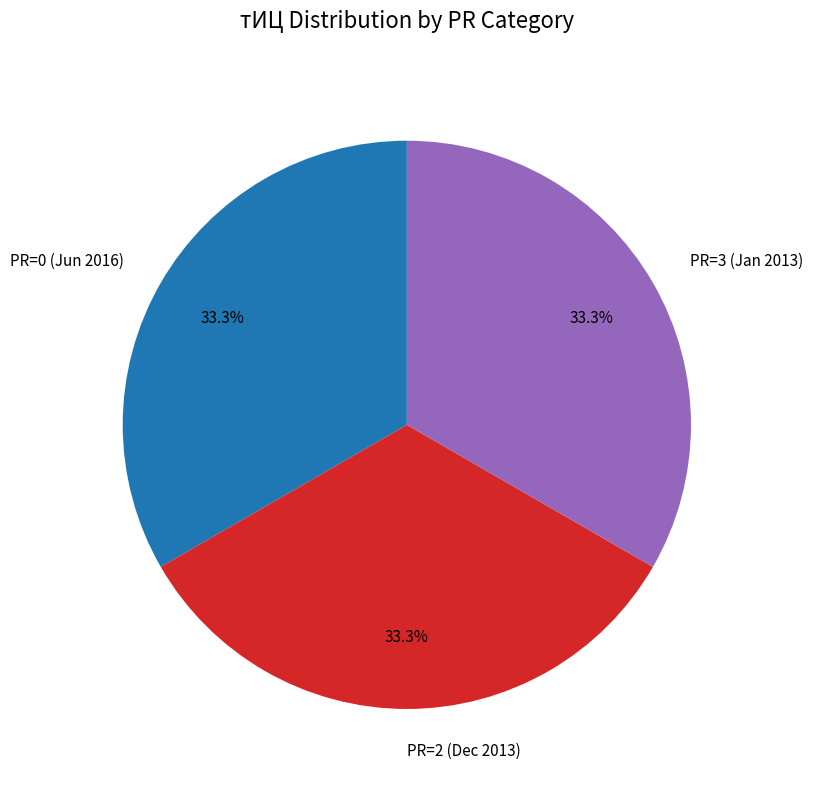

Combined, what portion of the pie is PR=2 (Dec 2013) and PR=3 (Jan 2013)?

66.7%